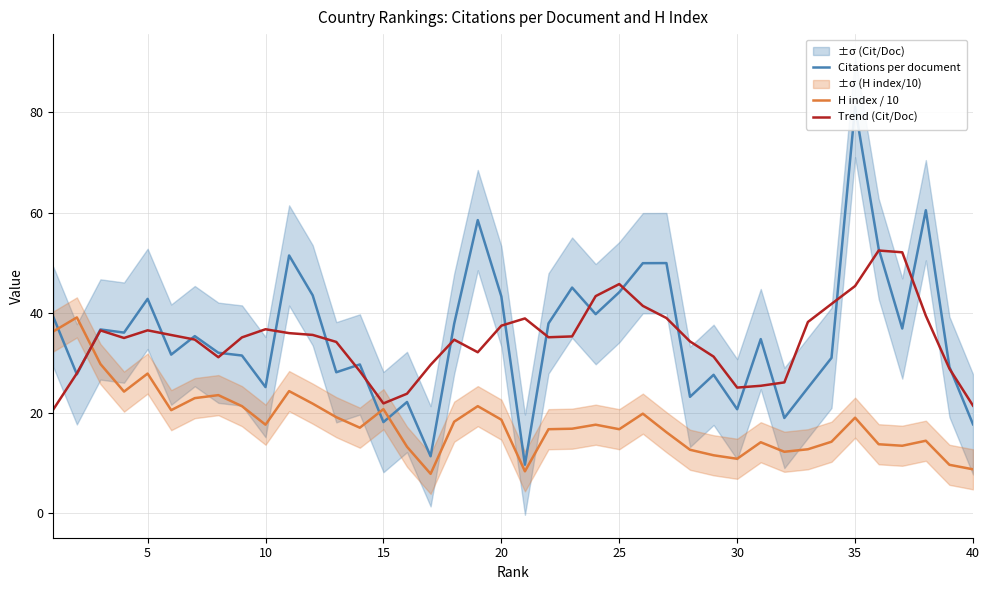

Which series has the largest total across all categories?

Citations per document